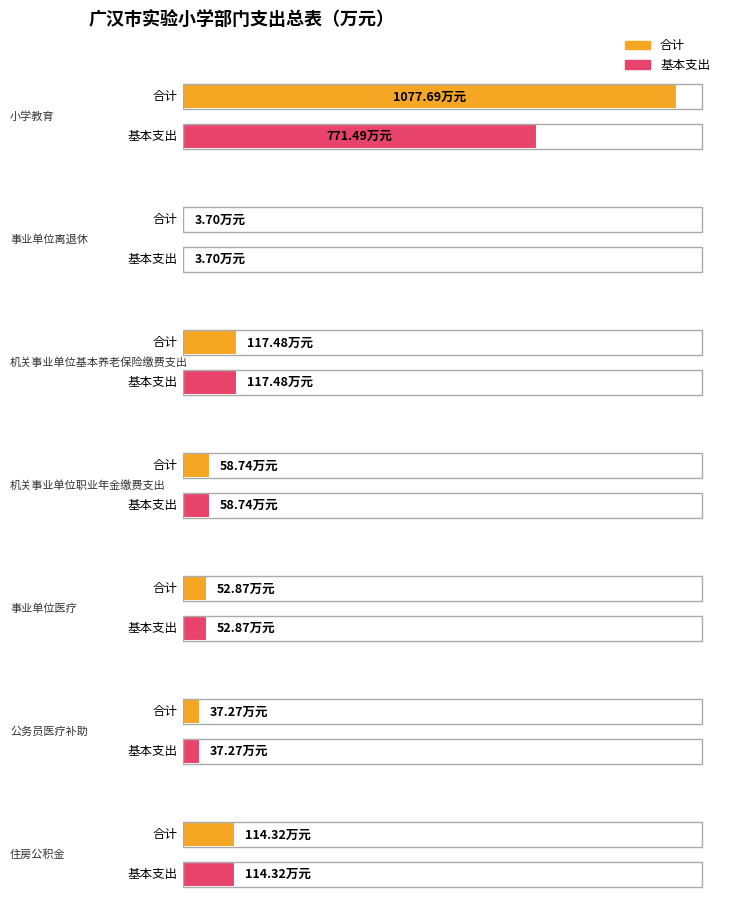

What is the maximum value for 基本支出?

771.5